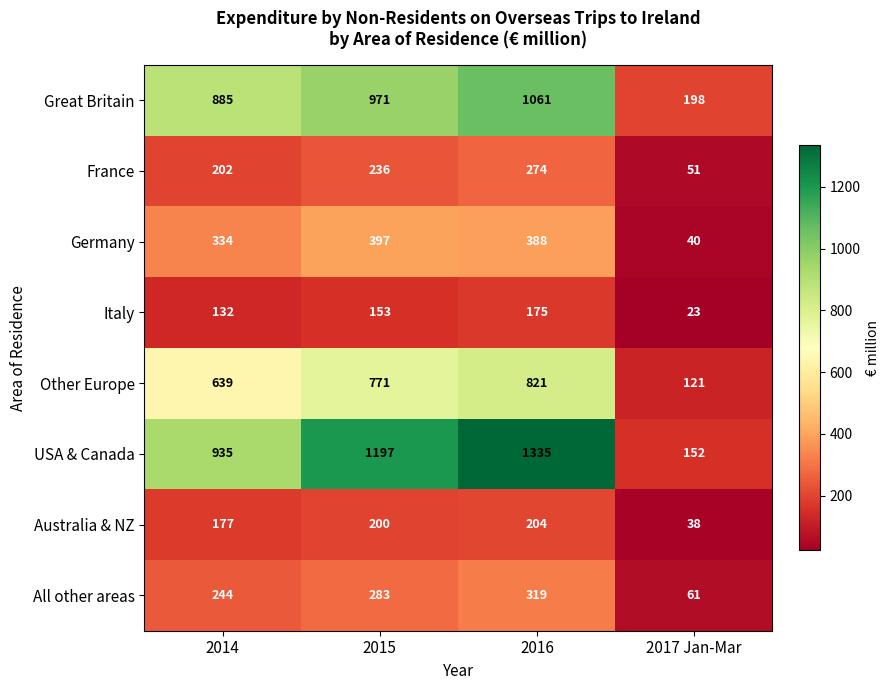

Which series has the widest spread of values?

USA & Canada